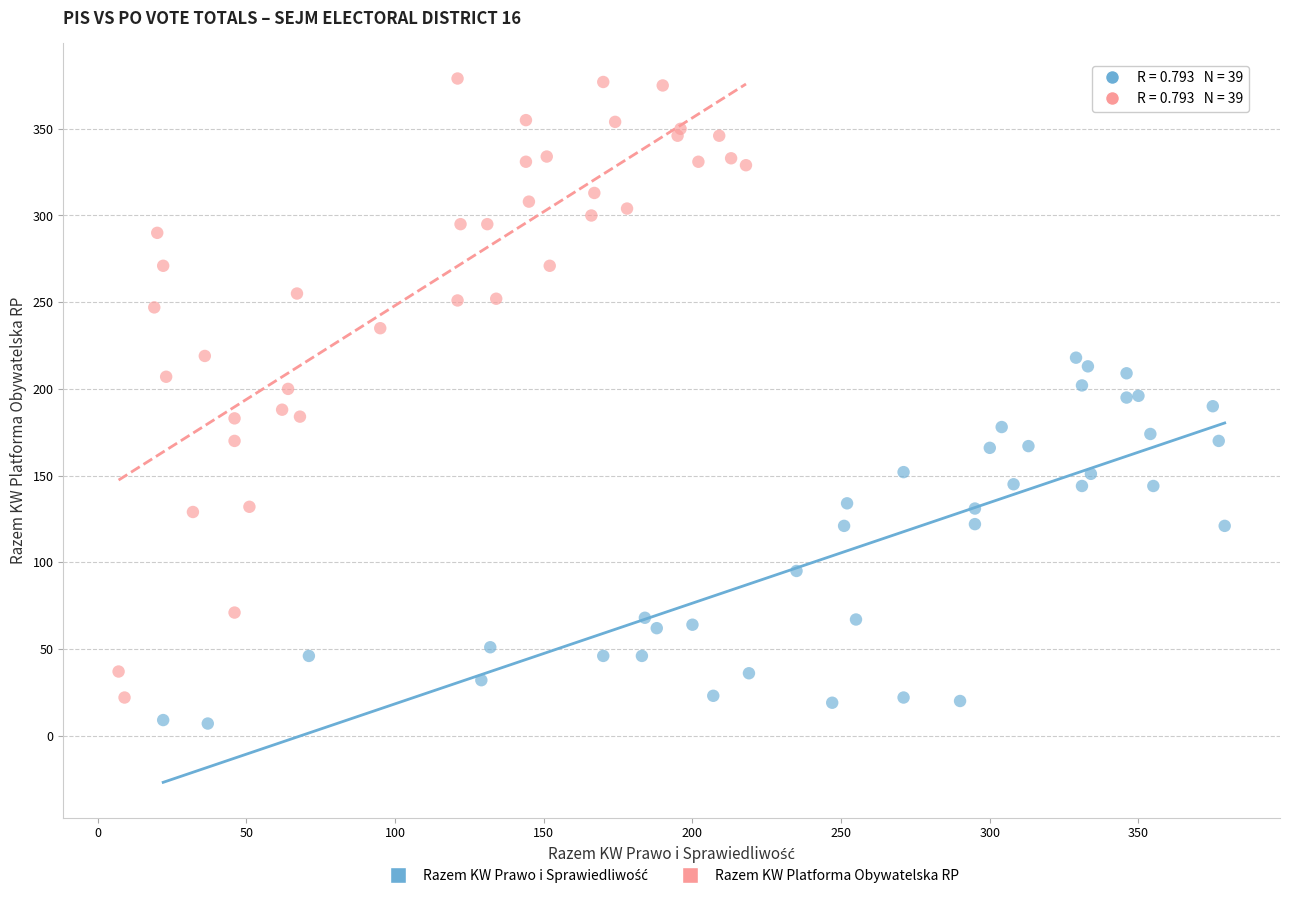

Which series has the largest Y range (max minus min)?

Razem KW Platforma Obywatelska RP